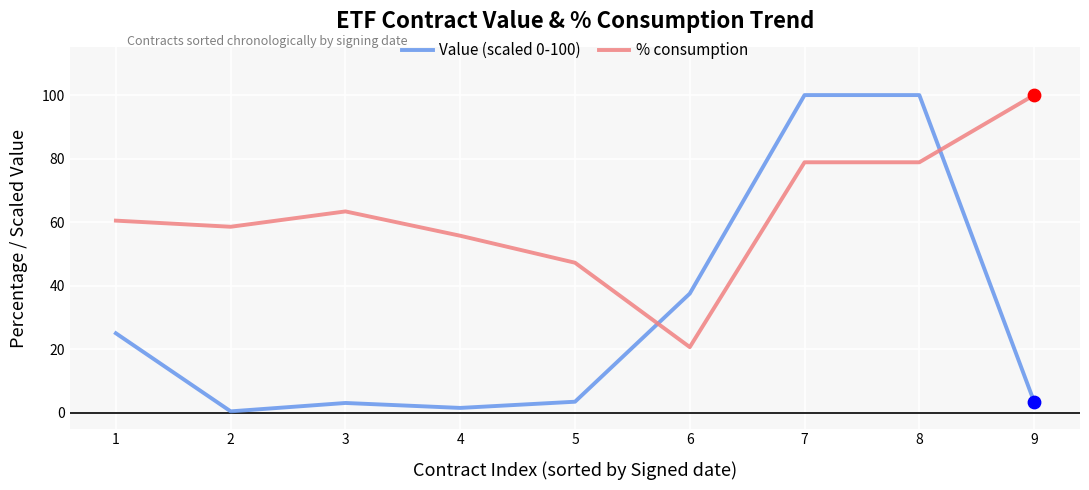

Is the value of Value (scaled 0-100) at 9 greater than the value of % consumption at 2?

No